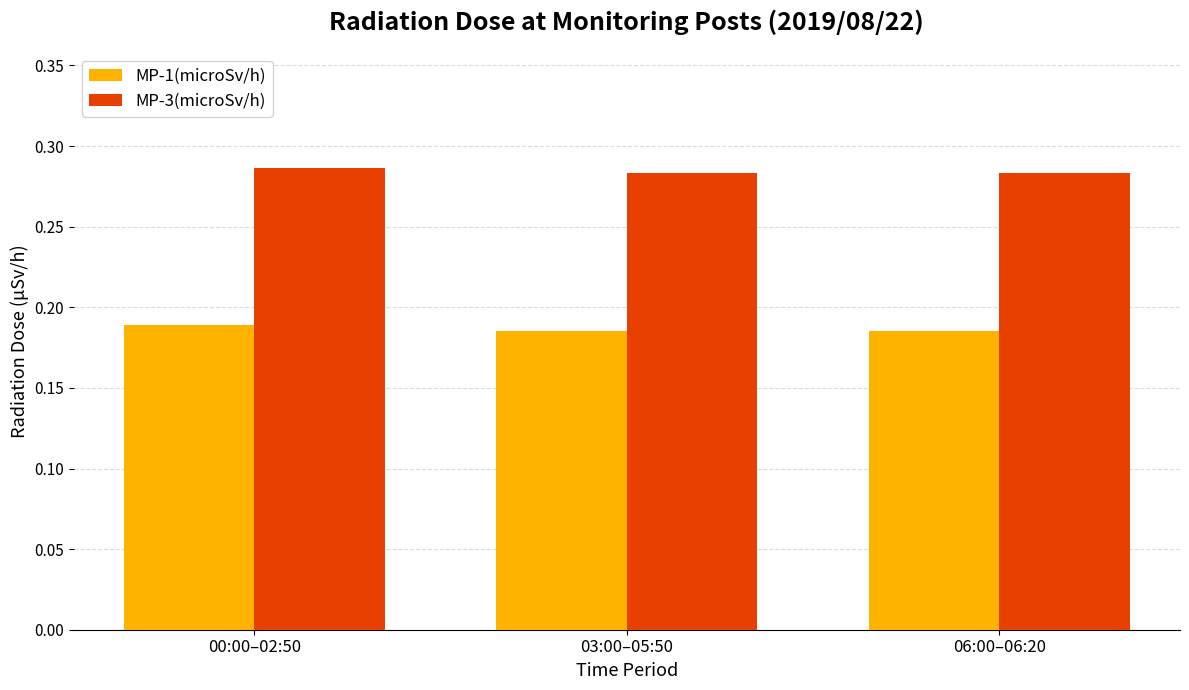

What is the label of the 1st bar from the right?

06:00–06:20